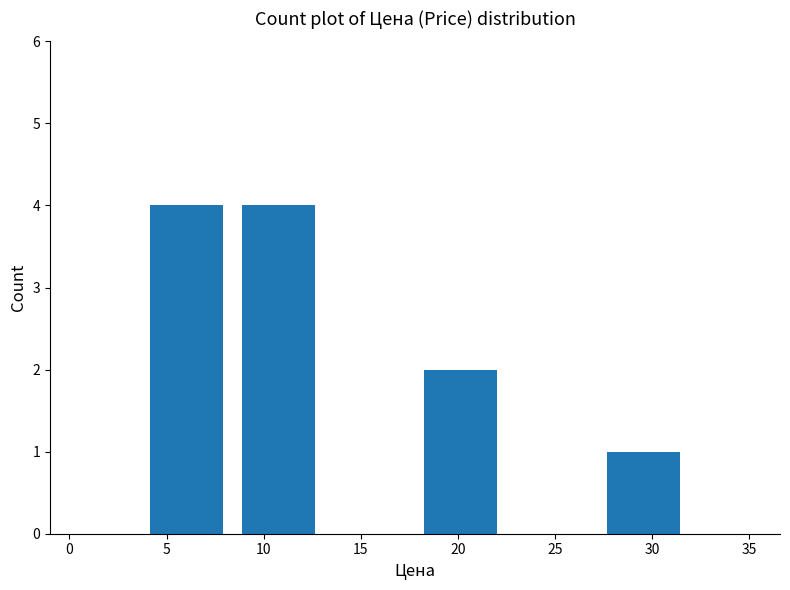

Reading left to right, list every bar in this chart as the range it spans on the x-axis followed by its height. Neither the bar edges nor the heights are printed on the chart, so give them approximately, as read against the axes.

3.7 to 8.4: 4
8.4 to 13.1: 4
13.1 to 17.8: 0
17.8 to 22.5: 2
22.5 to 27.2: 0
27.2 to 31.9: 1